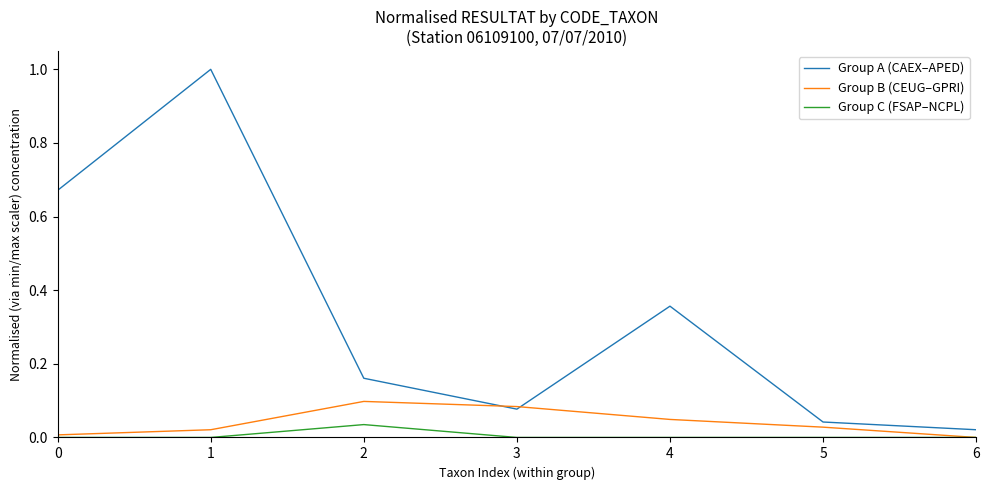

True or false: Group A (CAEX–APED) has a value of 1.5 at 1.

False